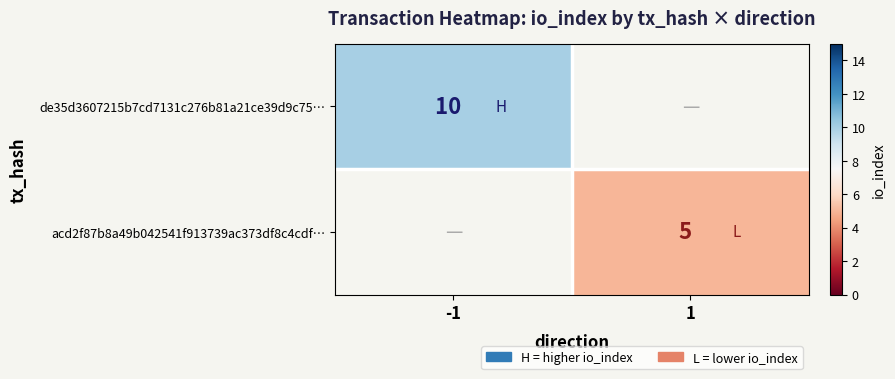

Is it true that acd2f87b8a49b042541f913739ac373df8c4cdf… equals 5 at 1?

True